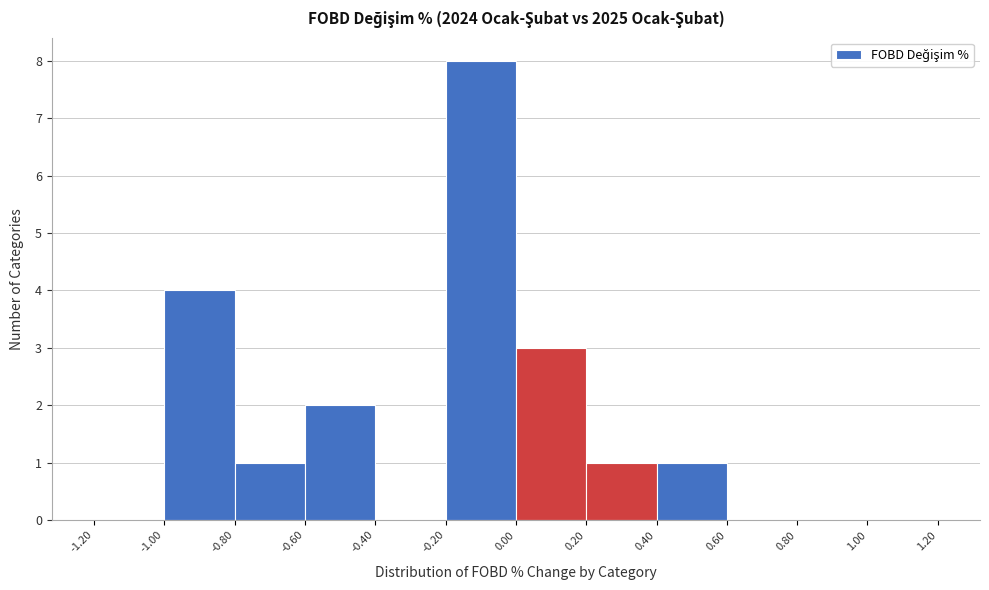

How tall is the bar that spans -0.20 to 0.00 on the x-axis? The values are not printed on the chart, so give them approximately, as read against the axis.

8